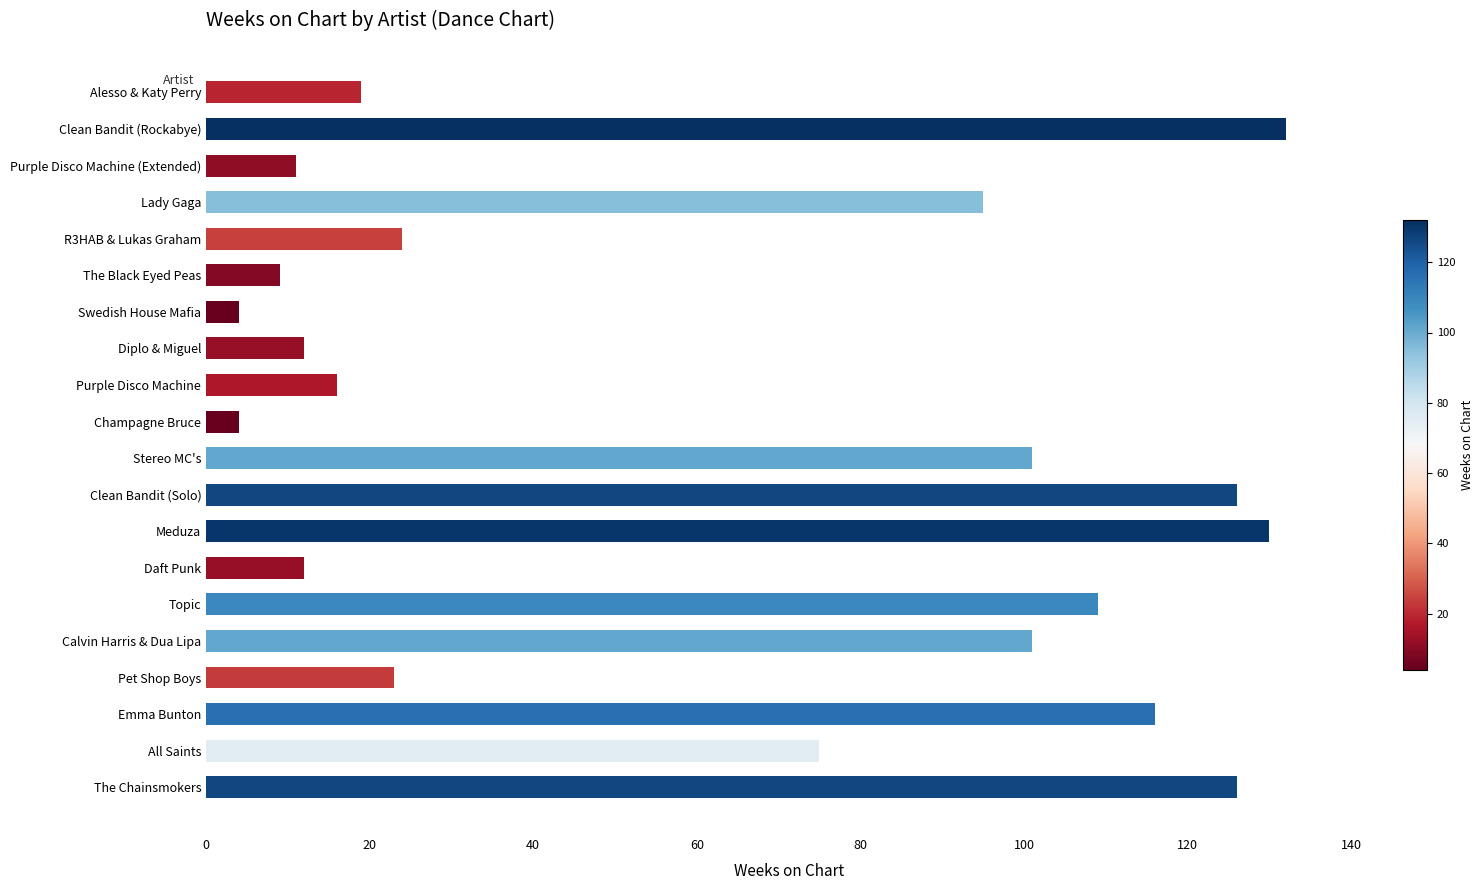

What is the difference between the second highest and minimum values?

126